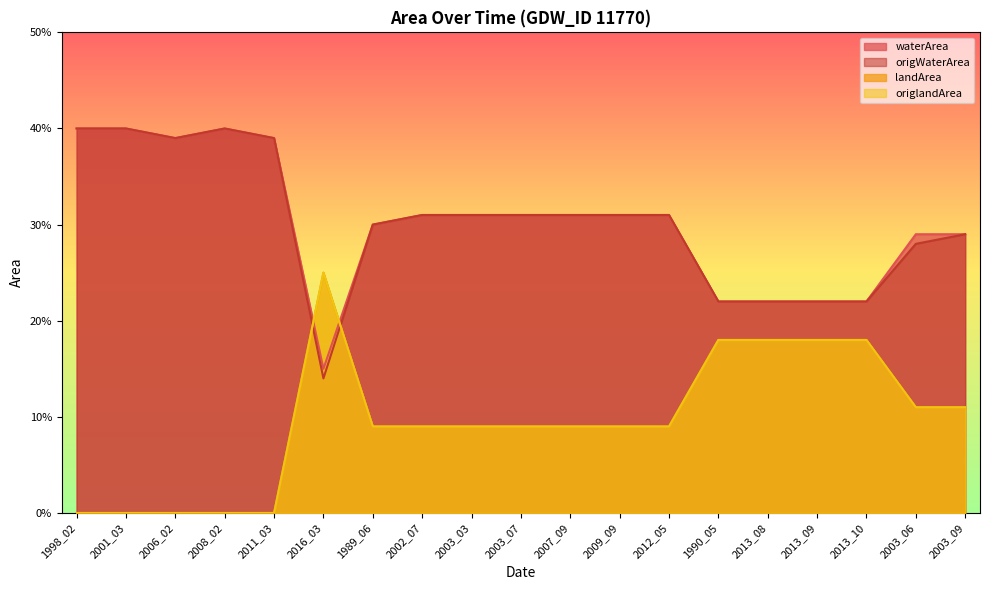

Reading left to right, what are all the values shown in this chart?

waterArea: 1998_02=0.4	2001_03=0.4	2006_02=0.4	2008_02=0.4	2011_03=0.4	2016_03=0.1	1989_06=0.3	2002_07=0.3	2003_03=0.3	2003_07=0.3	2007_09=0.3	2009_09=0.3	2012_05=0.3	1990_05=0.2	2013_08=0.2	2013_09=0.2	2013_10=0.2	2003_06=0.3	2003_09=0.3
origWaterArea: 1998_02=0.4	2001_03=0.4	2006_02=0.4	2008_02=0.4	2011_03=0.4	2016_03=0.1	1989_06=0.3	2002_07=0.3	2003_03=0.3	2003_07=0.3	2007_09=0.3	2009_09=0.3	2012_05=0.3	1990_05=0.2	2013_08=0.2	2013_09=0.2	2013_10=0.2	2003_06=0.3	2003_09=0.3
landArea: 1998_02=0.0	2001_03=0.0	2006_02=0.0	2008_02=0.0	2011_03=0.0	2016_03=0.2	1989_06=0.1	2002_07=0.1	2003_03=0.1	2003_07=0.1	2007_09=0.1	2009_09=0.1	2012_05=0.1	1990_05=0.2	2013_08=0.2	2013_09=0.2	2013_10=0.2	2003_06=0.1	2003_09=0.1
origlandArea: 1998_02=0.0	2001_03=0.0	2006_02=0.0	2008_02=0.0	2011_03=0.0	2016_03=0.2	1989_06=0.1	2002_07=0.1	2003_03=0.1	2003_07=0.1	2007_09=0.1	2009_09=0.1	2012_05=0.1	1990_05=0.2	2013_08=0.2	2013_09=0.2	2013_10=0.2	2003_06=0.1	2003_09=0.1